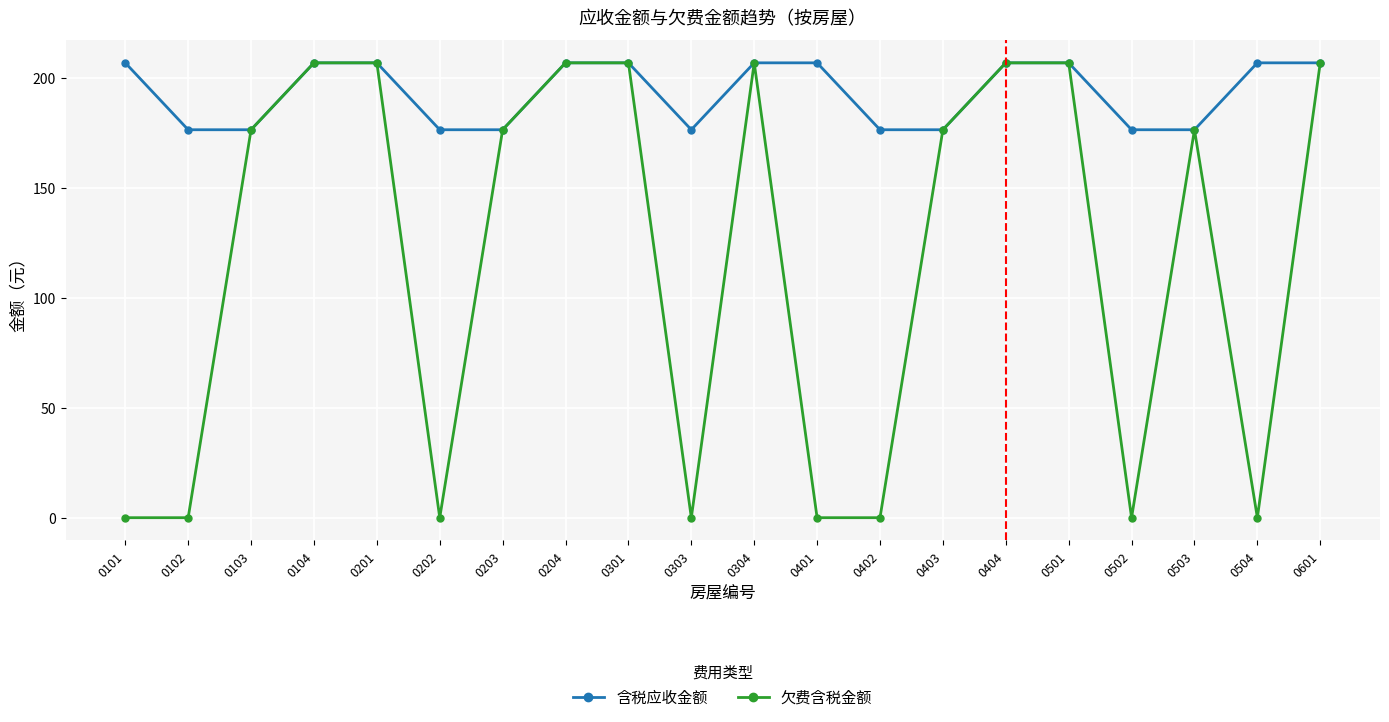

Reading right to left, list all the values displayed in this chart.

含税应收金额: 206.8	206.8	176.4	176.4	206.8	206.8	176.4	176.4	206.8	206.8	176.4	206.8	206.8	176.4	176.4	206.8	206.8	176.4	176.4	206.8
欠费含税金额: 206.8	0.0	176.4	0.0	206.8	206.8	176.4	0.0	0.0	206.8	0.0	206.8	206.8	176.4	0.0	206.8	206.8	176.4	0.0	0.0